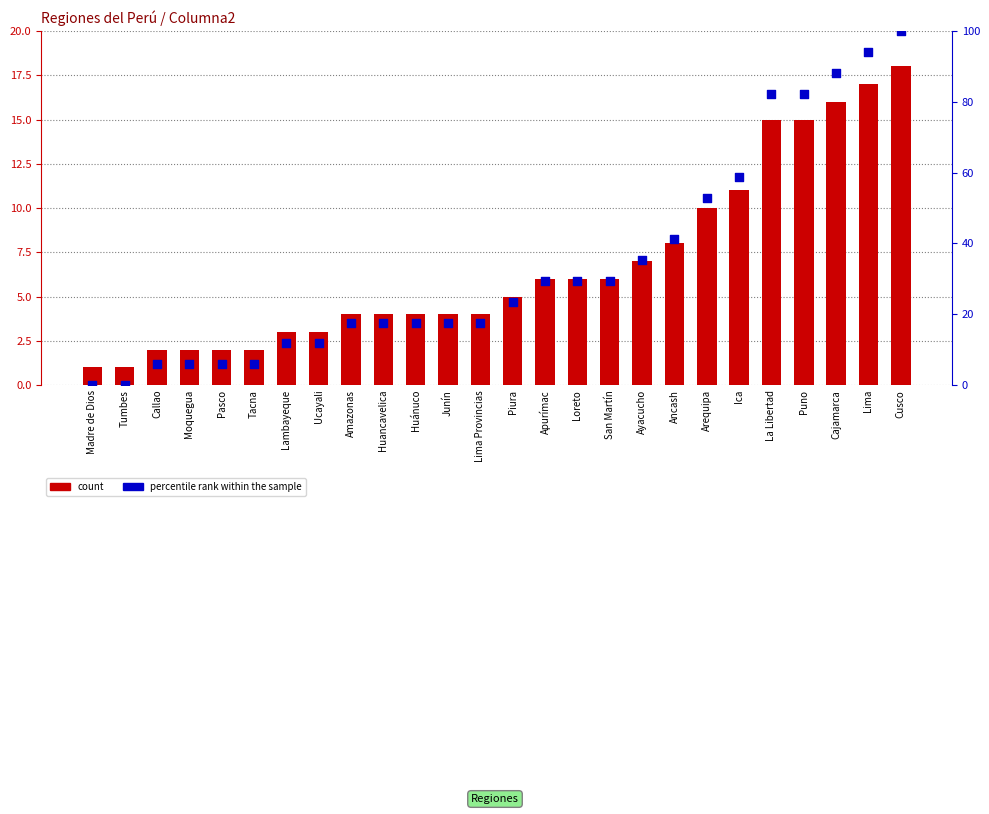

Which series has the largest total across all categories?

percentile rank within the sample